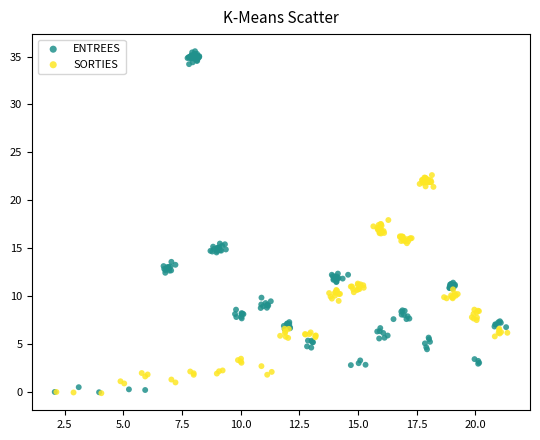

Which series reaches the maximum Y coordinate?

ENTREES